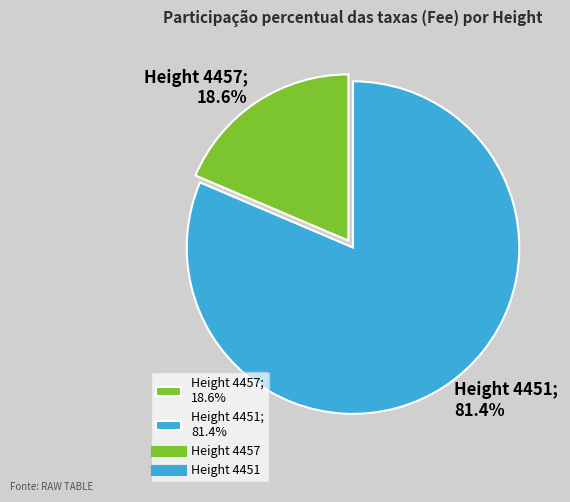

Rank the categories by value from highest to lowest.

Height 4451; 81.4%, Height 4457; 18.6%